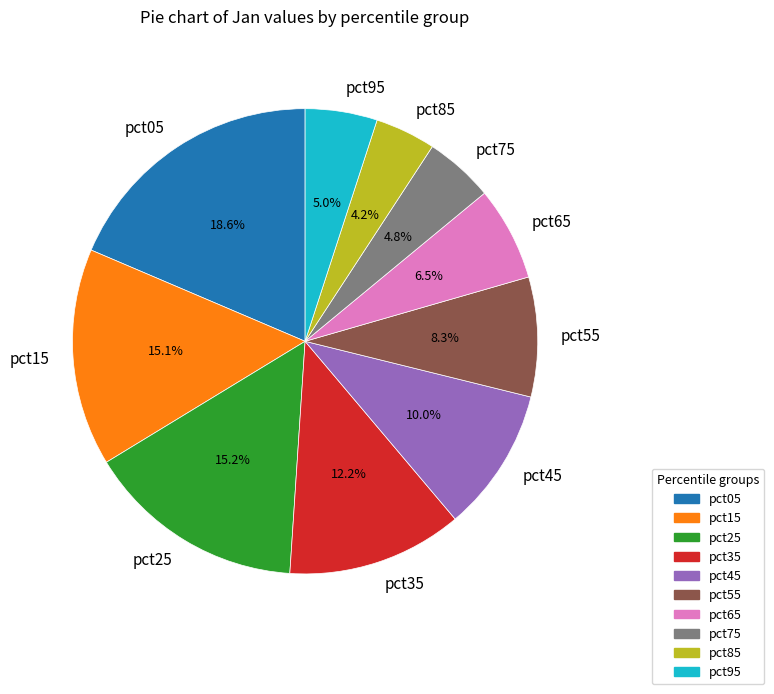

Which has a higher value, pct15 or pct85?

pct15